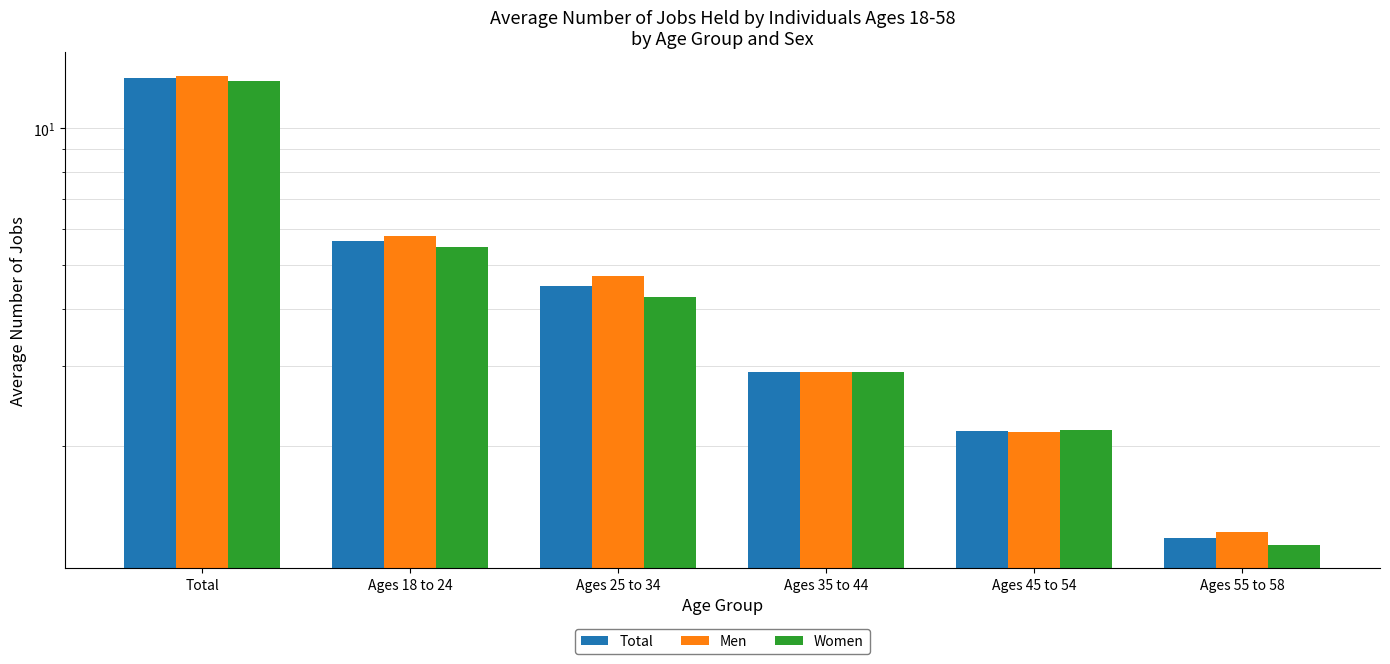

What is the difference between the maximum and minimum values in the Total series?

11.6